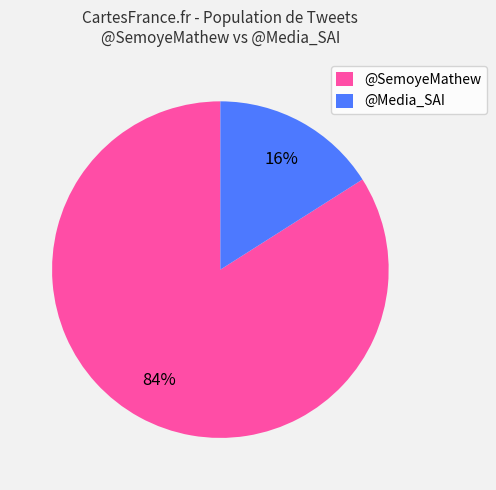

Between @Media_SAI and @SemoyeMathew, which is larger?

@SemoyeMathew